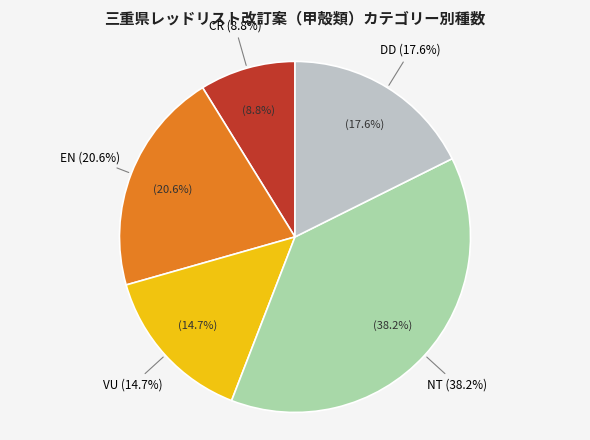

Which has a higher value, EN or DD?

EN